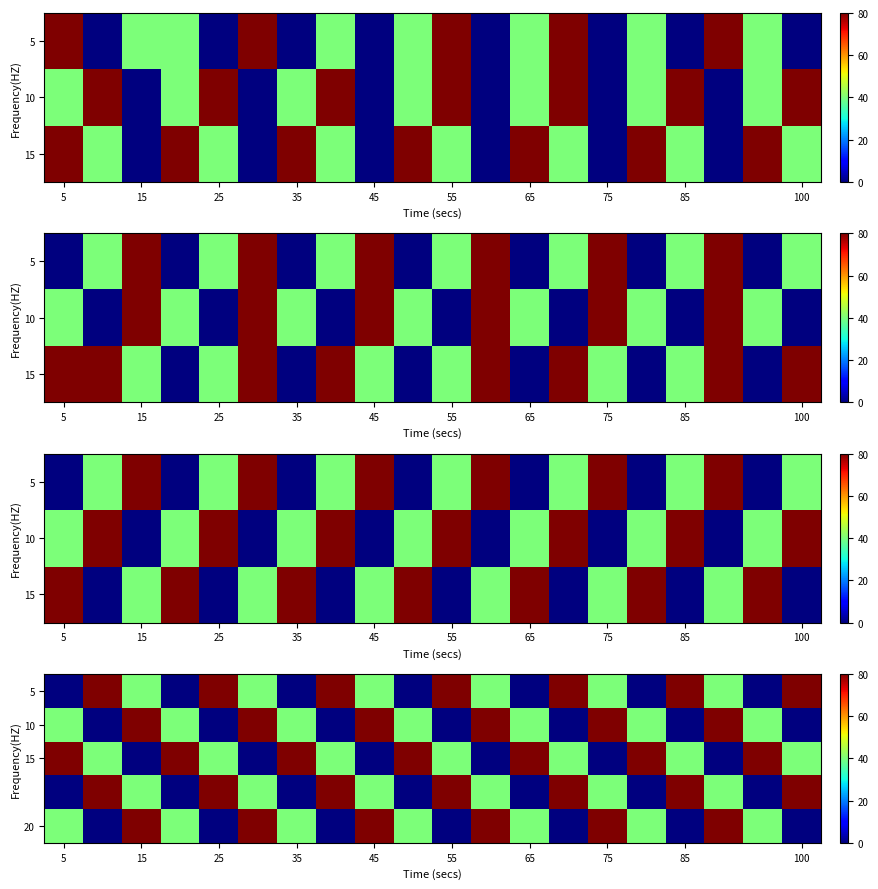

What is the approximate value of 20 at 75?

80